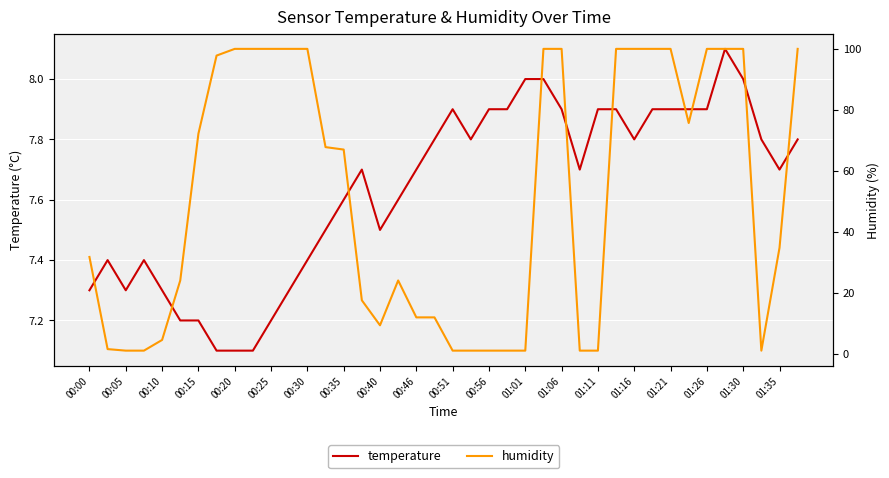

Is it true that temperature equals 7.3 at 00:10?

True